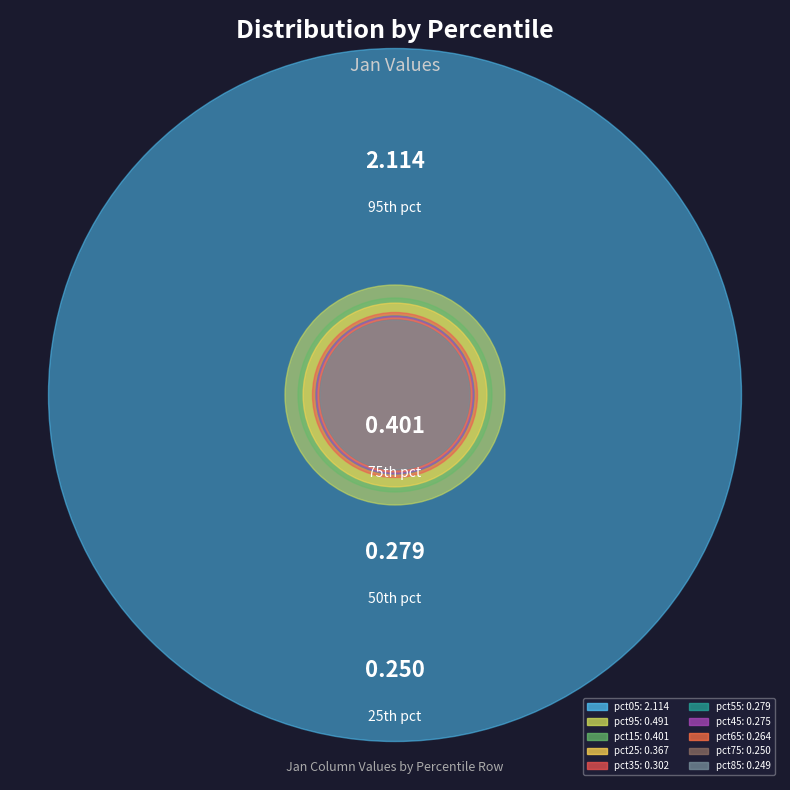

The pct85 slice represents 14% of the pie. True or false?

False